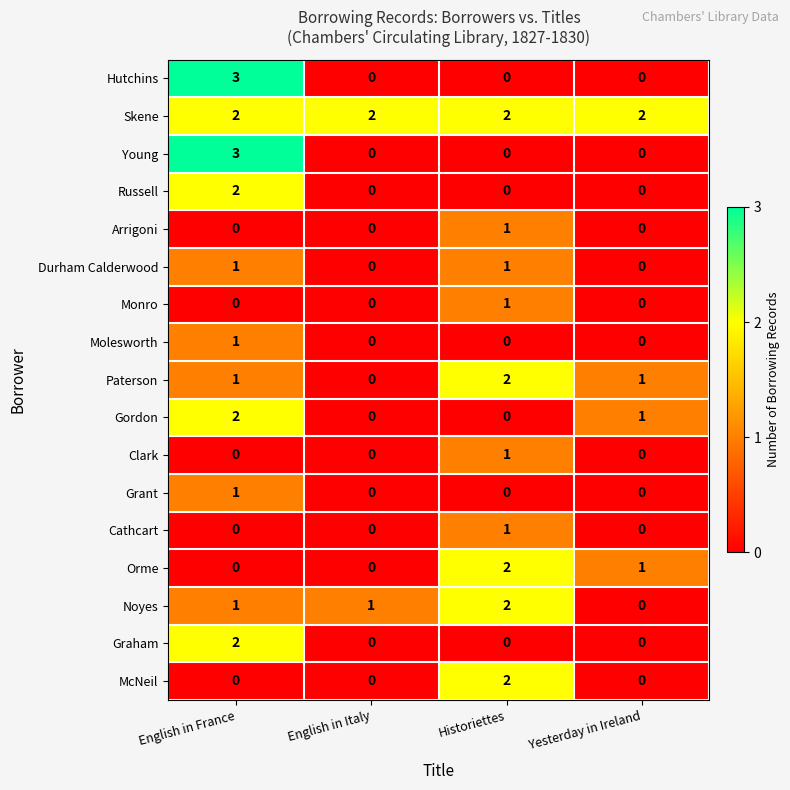

At how many categories does at least one series exceed 1?

4